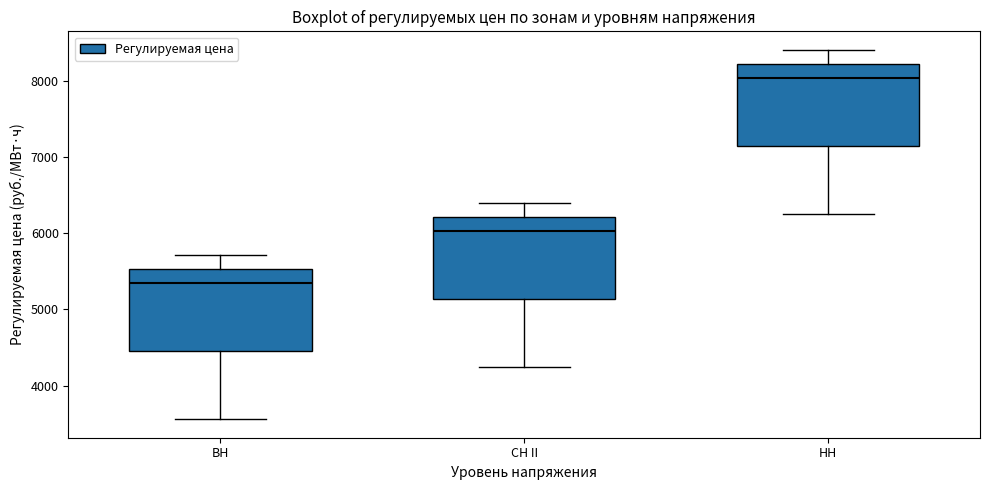

Which box has the lowest median line?

ВН